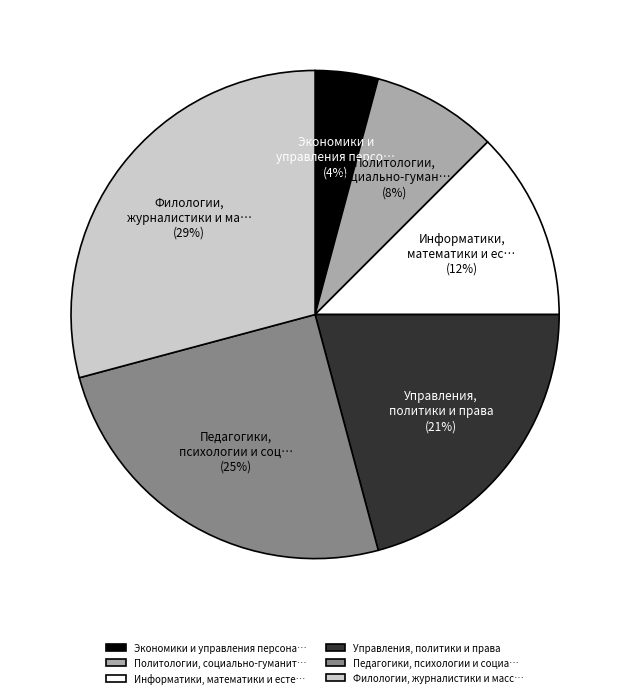

How many segments does this pie chart have?

6